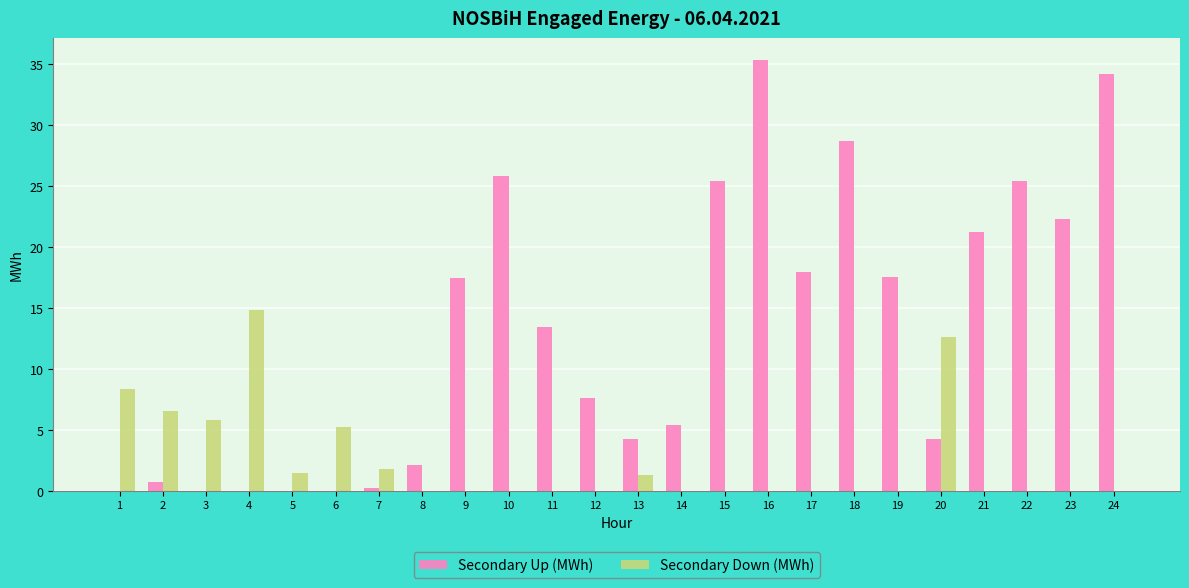

At which label does Secondary Up (MWh) first exceed 13?

9